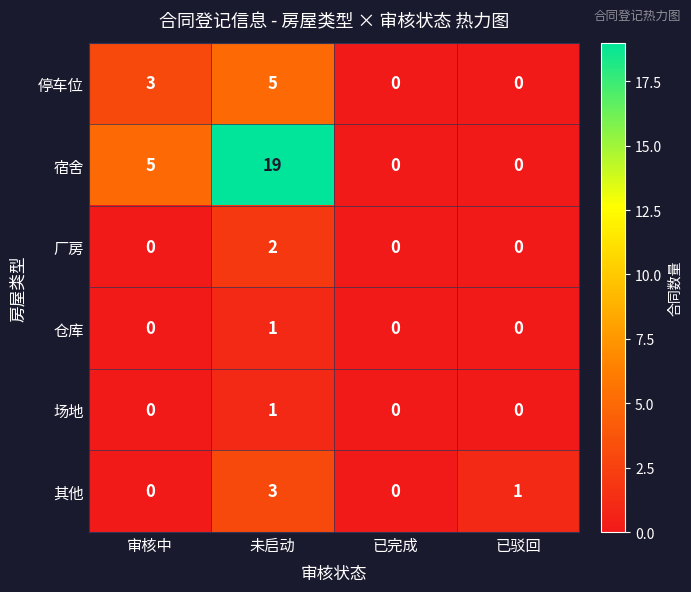

At how many categories does at least one series exceed 13?

1